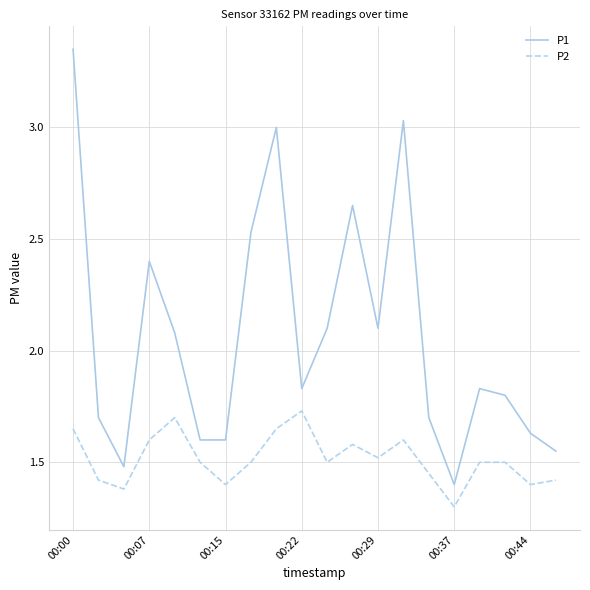

True or false: P1 and P2 intersect in this chart.

False